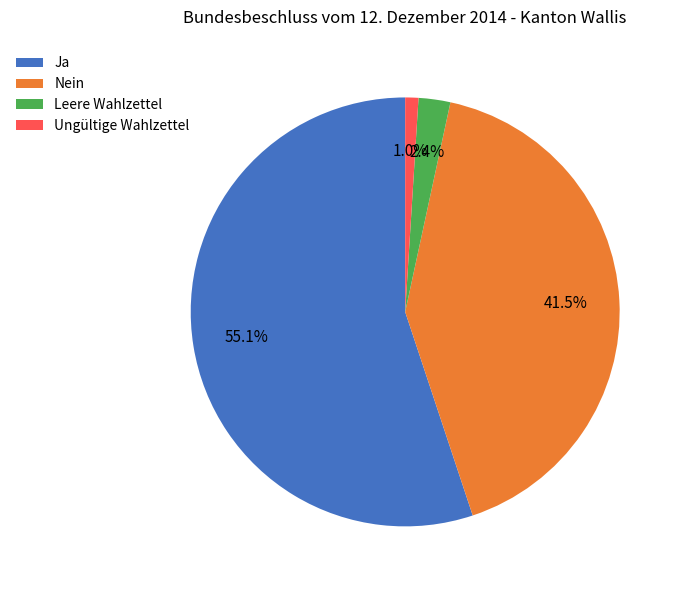

Combined, do Nein and Leere Wahlzettel account for over 50%?

No